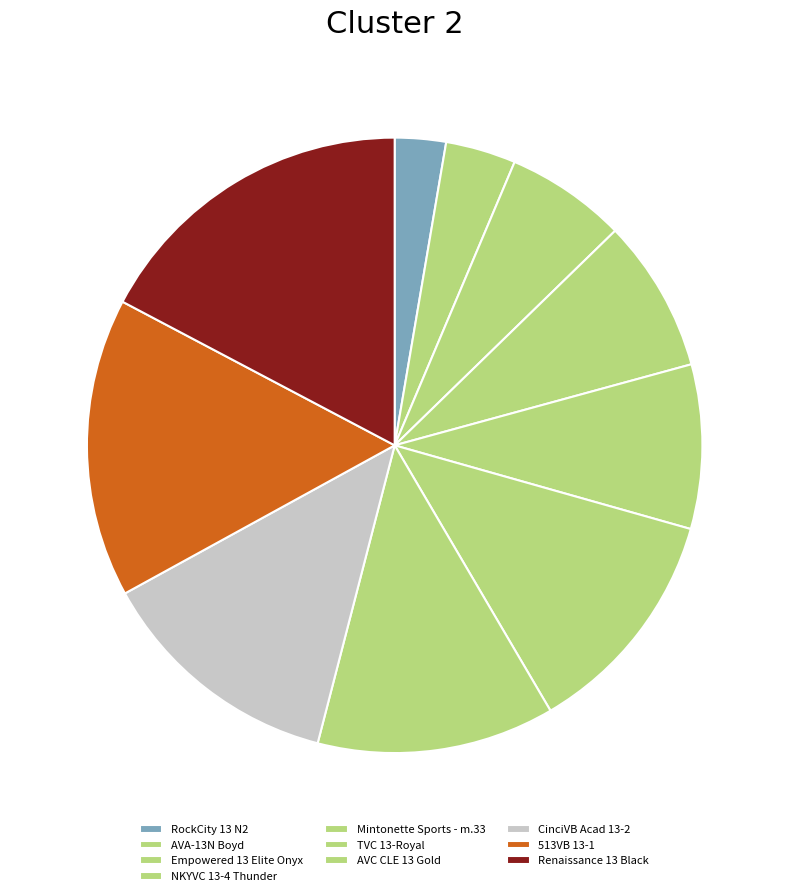

Is 513VB 13-1 the majority of the pie?

No